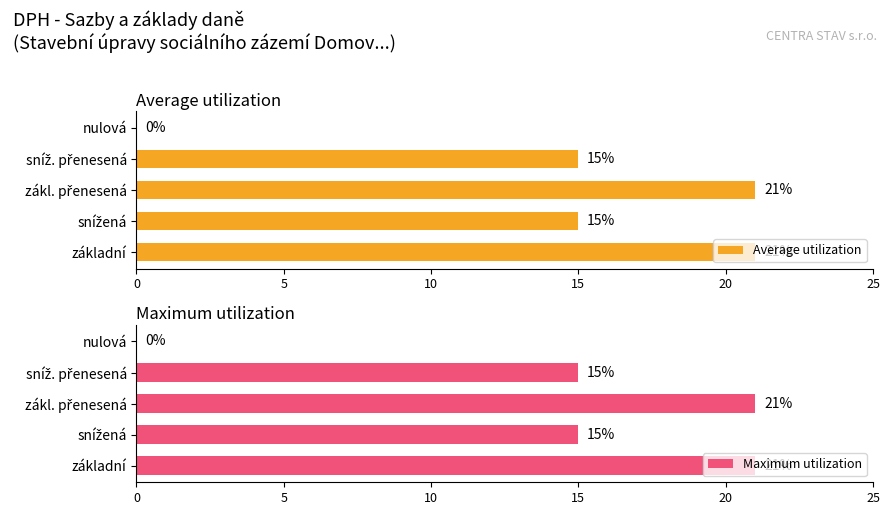

Which series has the widest spread of values?

Average utilization